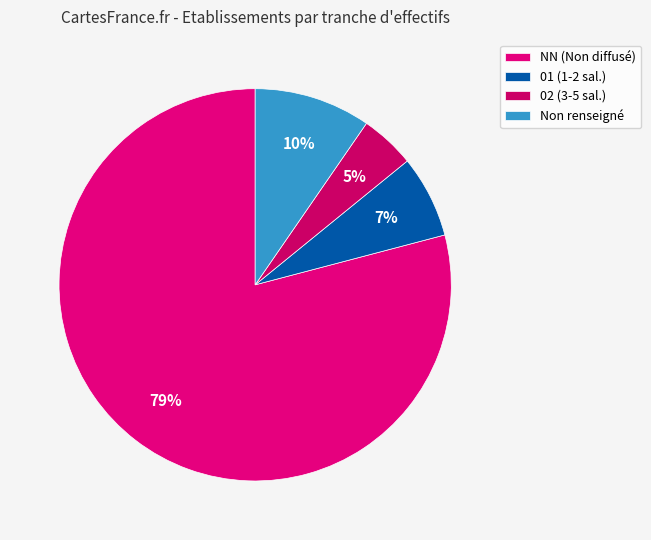

Which category has the biggest portion of the pie?

NN (Non diffusé)